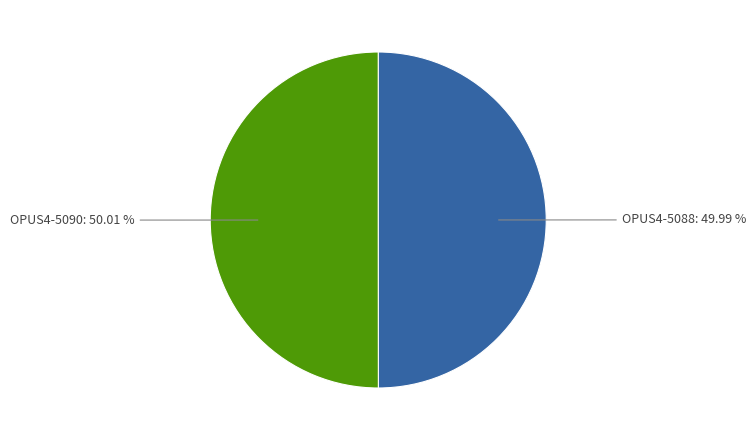

Does any single category account for the majority?

Yes